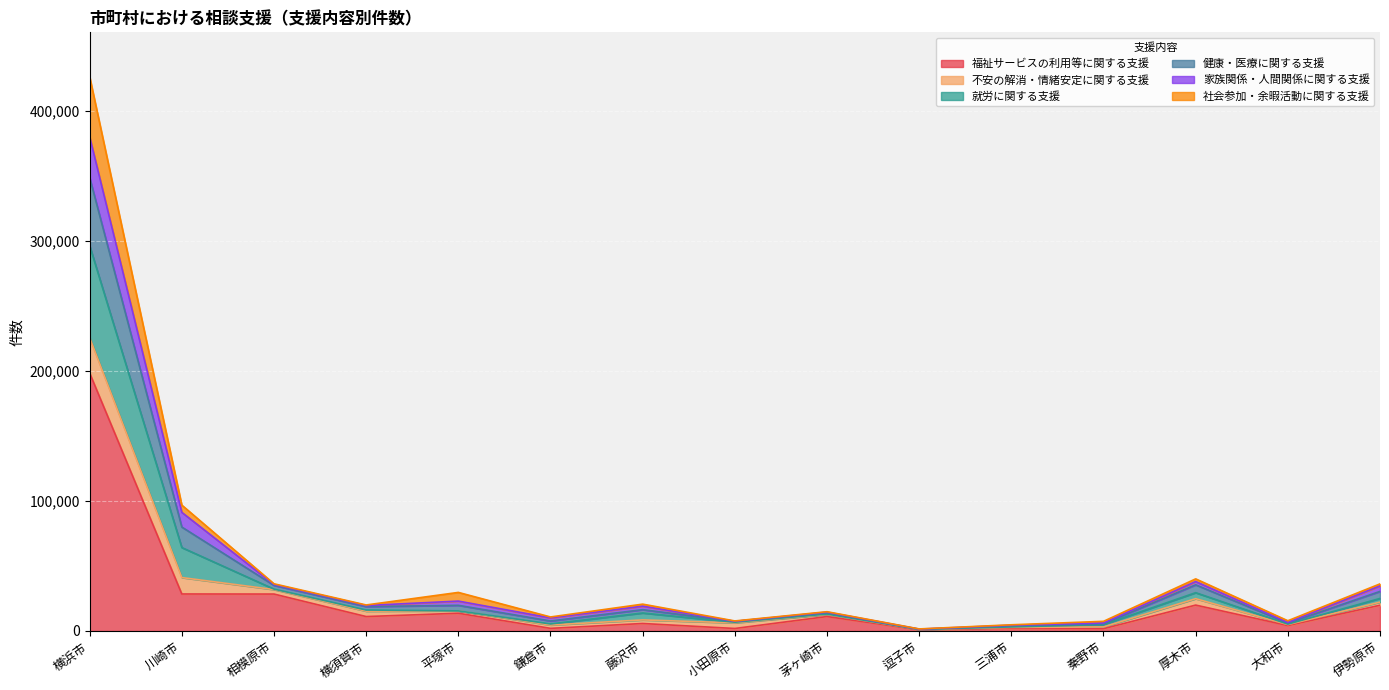

At which category is the sum across all series the highest?

横浜市